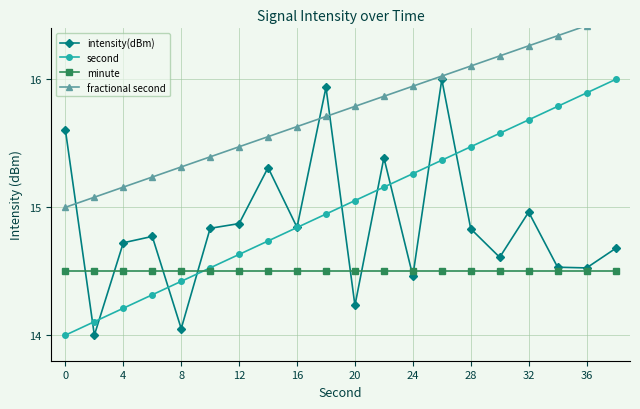

True or false: intensity(dBm) has a value of 21.9 at 12.

False